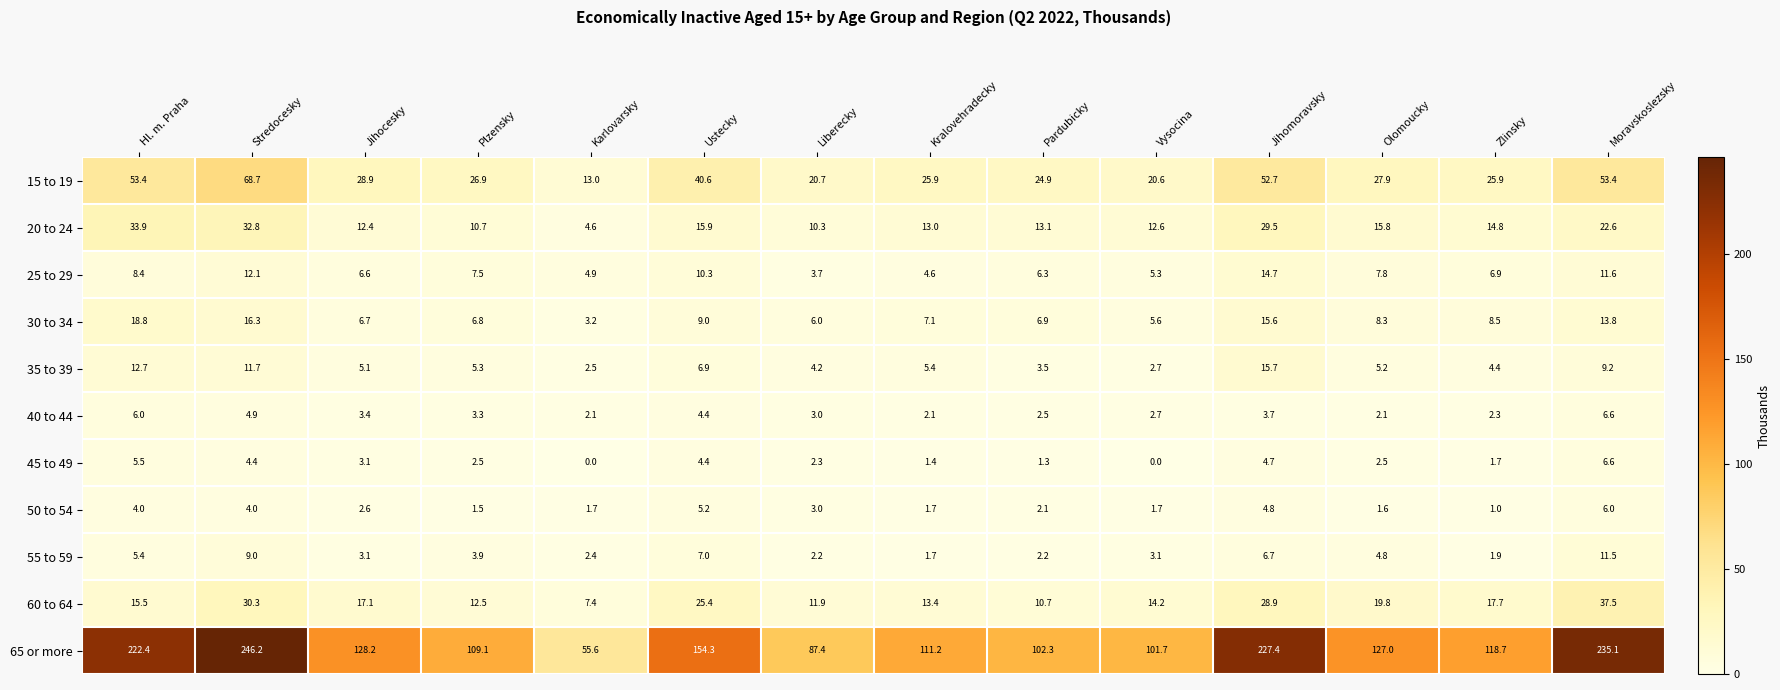

Rank the categories by 20 to 24 value from lowest to highest.

Karlovarsky, Liberecky, Plzensky, Jihocesky, Vysocina, Kralovehradecky, Pardubicky, Zlinsky, Olomoucky, Ustecky, Moravskoslezsky, Jihomoravsky, Stredocesky, Hl. m. Praha